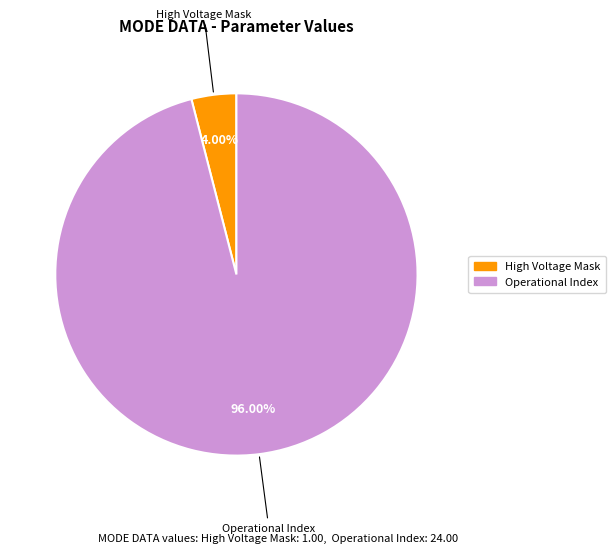

Count the number of slices in the pie.

2